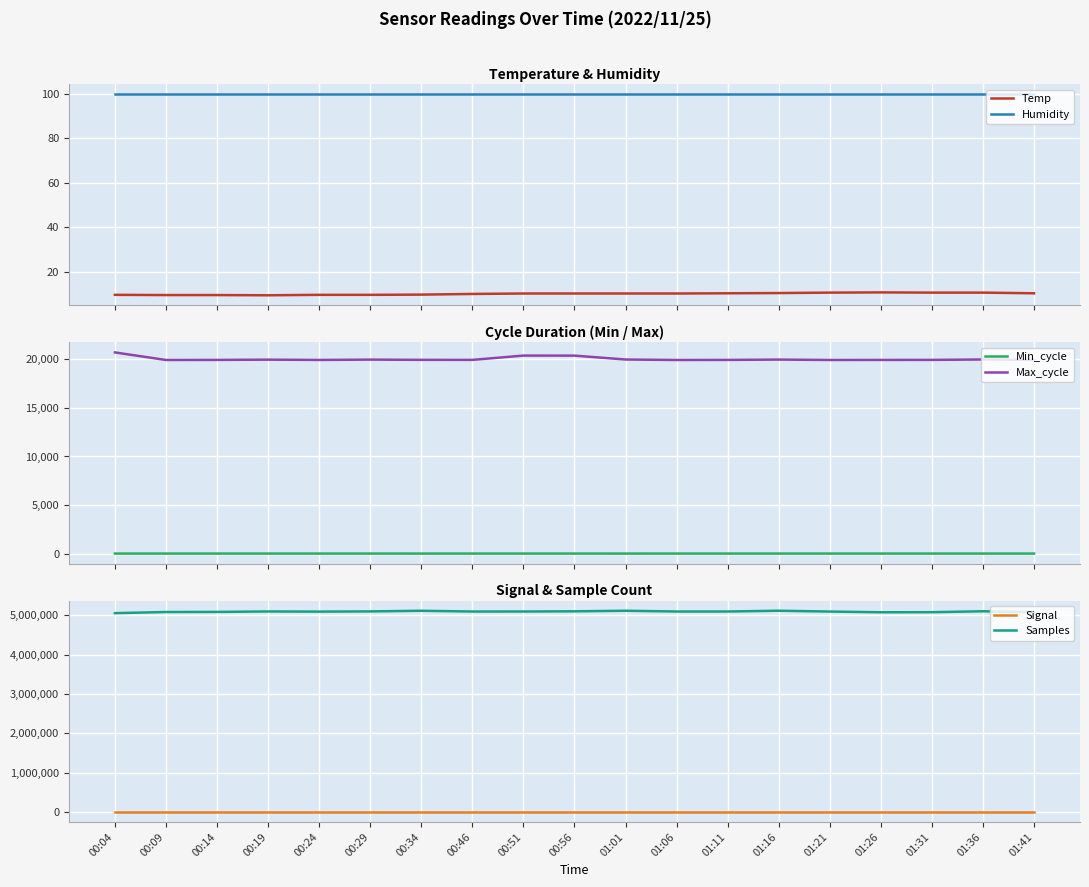

What is the minimum value shown in the chart?

-71.0